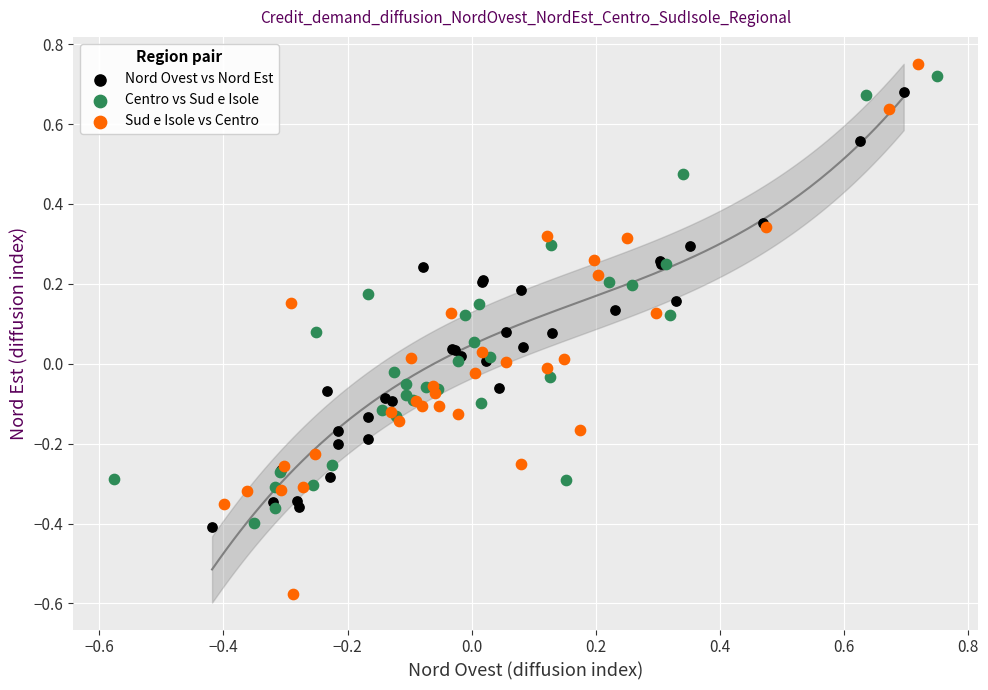

Which series has the largest Y range (max minus min)?

Sud e Isole vs Centro